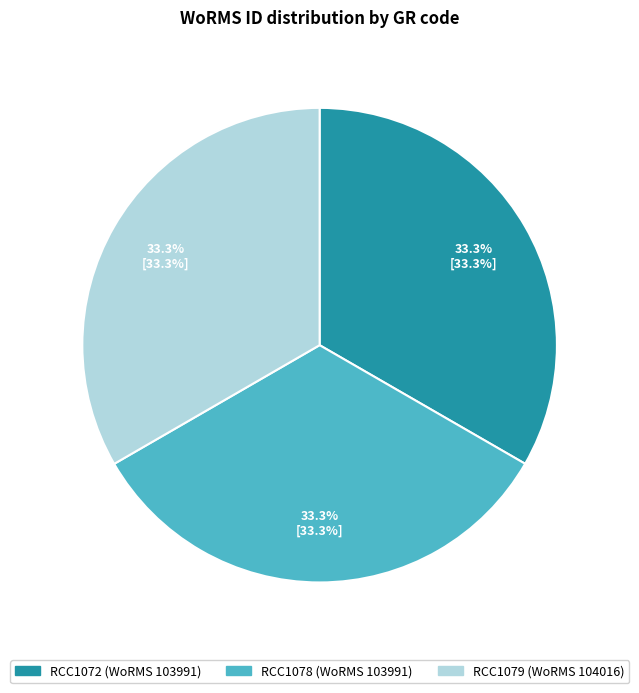

To the nearest percent, what is the combined percentage of RCC1078 and RCC1079?

67%